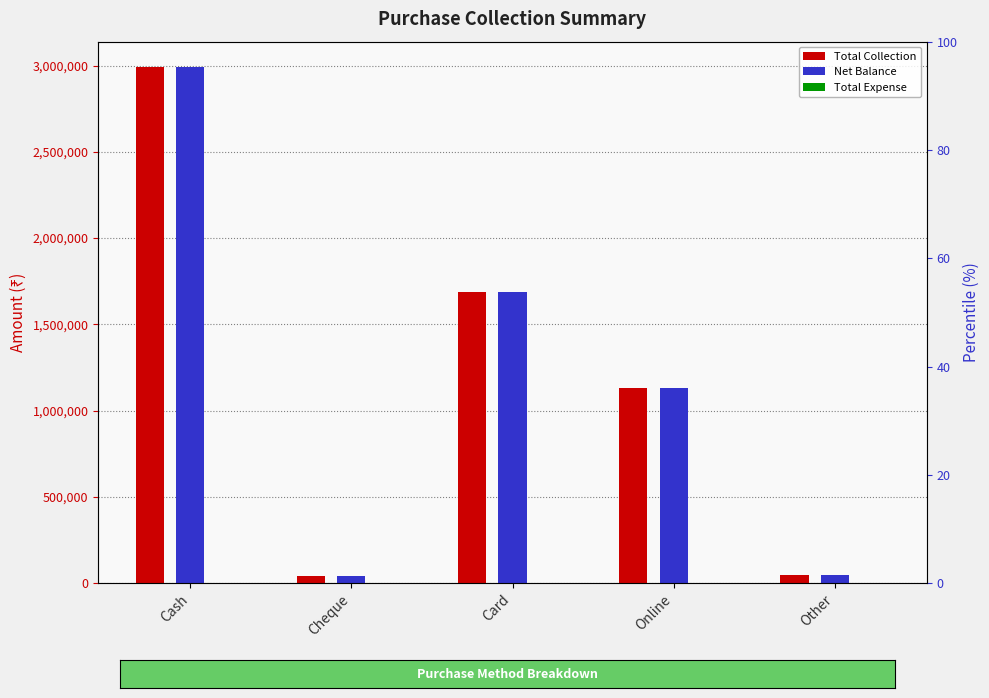

How many bars are there in total?

15